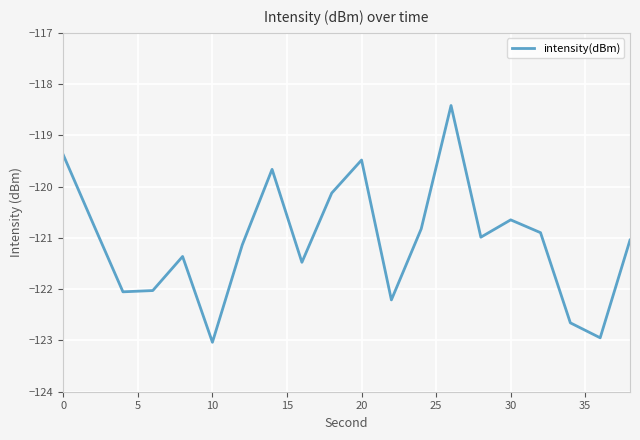

What is the difference between the maximum and minimum values?

4.6